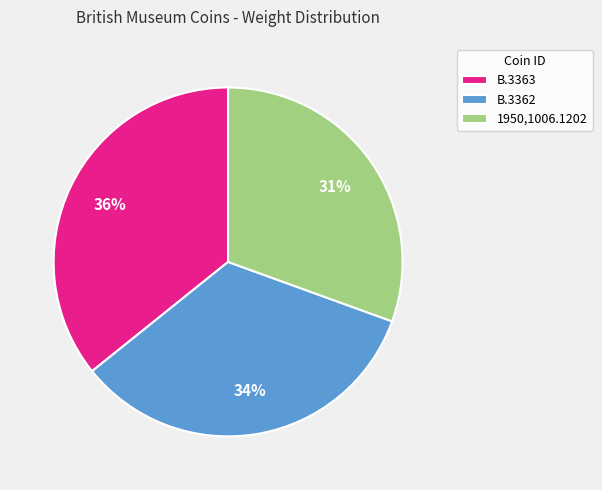

What percentage is the B.3362 slice, to the nearest percent?

34%